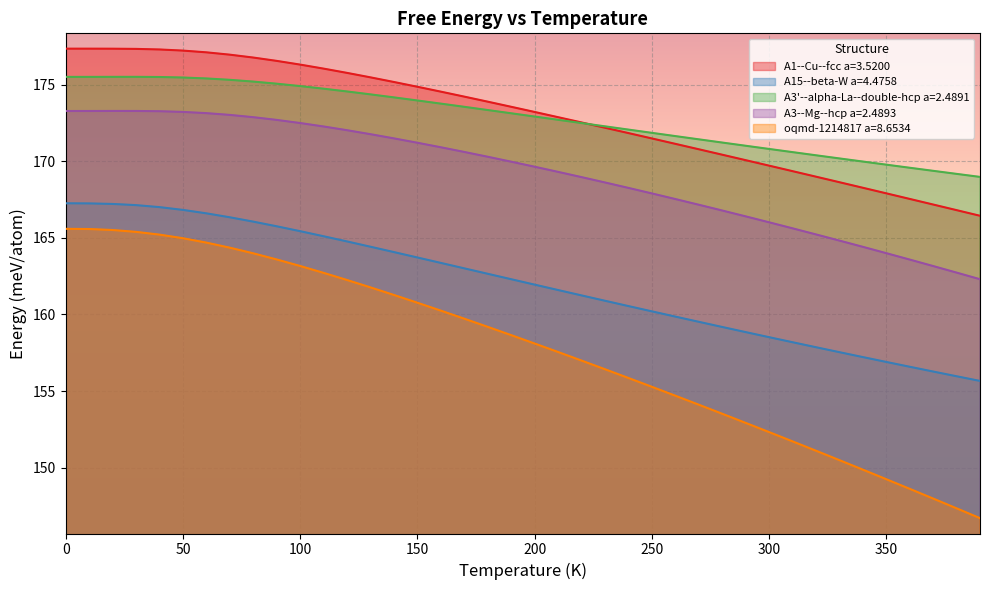

Rank the series by their maximum value, from lowest to highest.

oqmd-1214817 a=8.6534, A15--beta-W a=4.4758, A3--Mg--hcp a=2.4893, A3'--alpha-La--double-hcp a=2.4891, A1--Cu--fcc a=3.5200